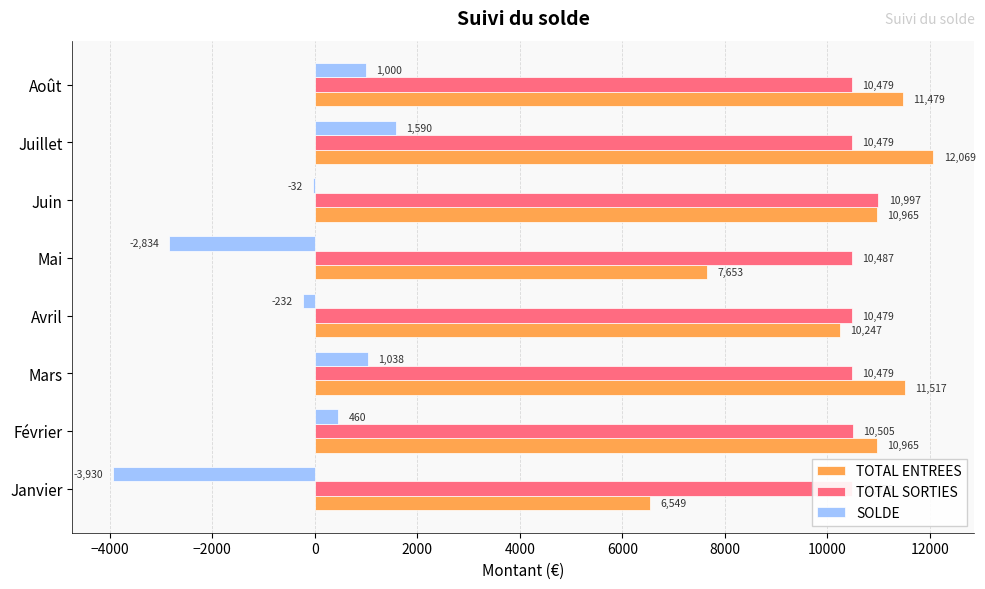

How many series are shown in this chart?

3